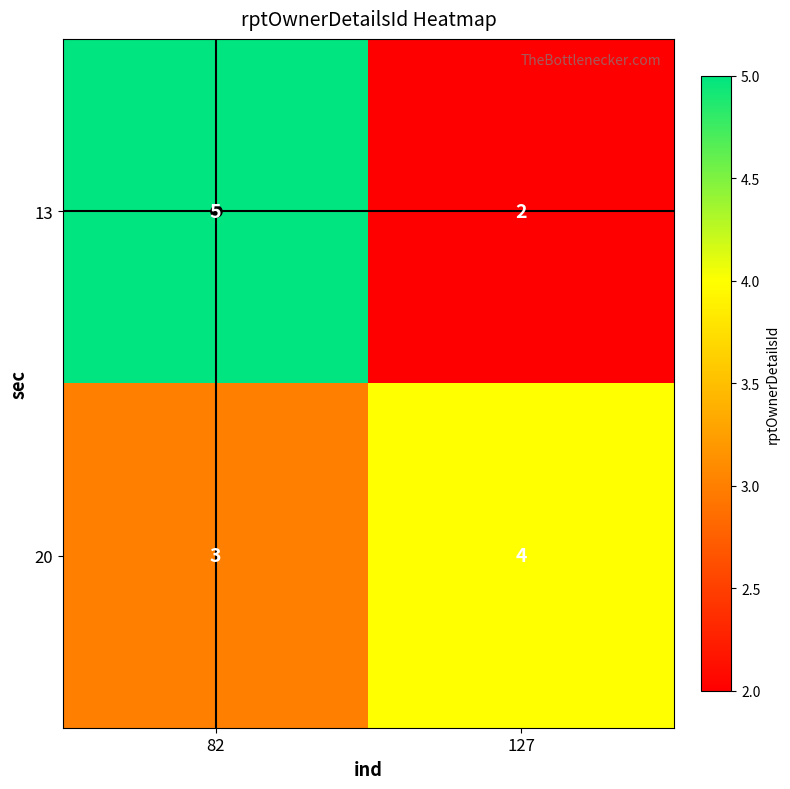

At which category is the sum across all series the highest?

82